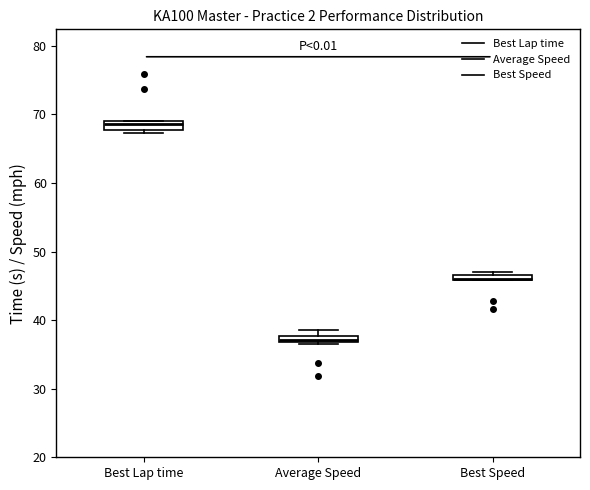

Where is the lower edge of the box for Best Speed on the y-axis? The values are not printed on the chart, so give them approximately, as read against the axis.

46